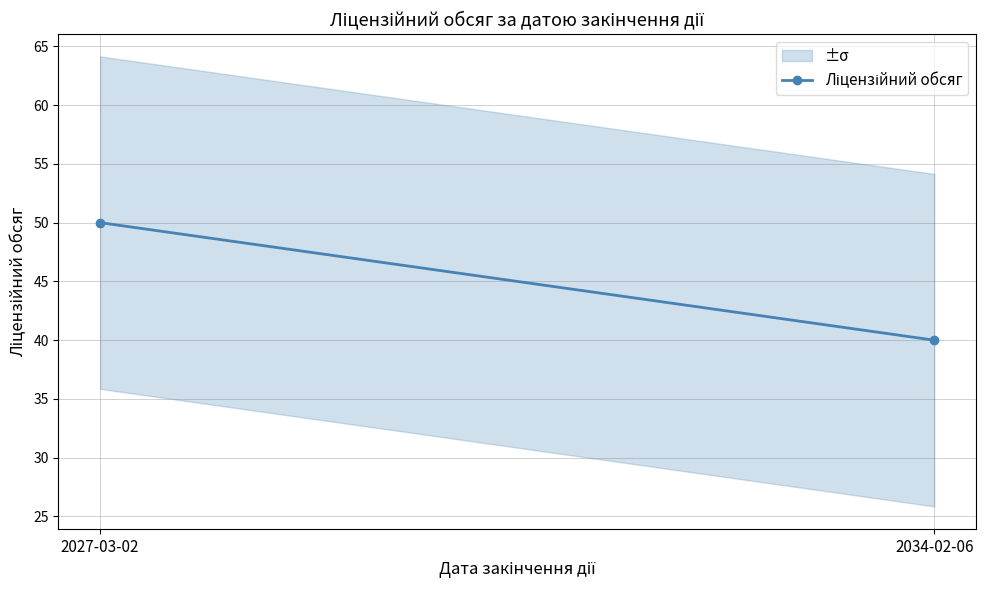

Read the value at 2034-02-06.

40